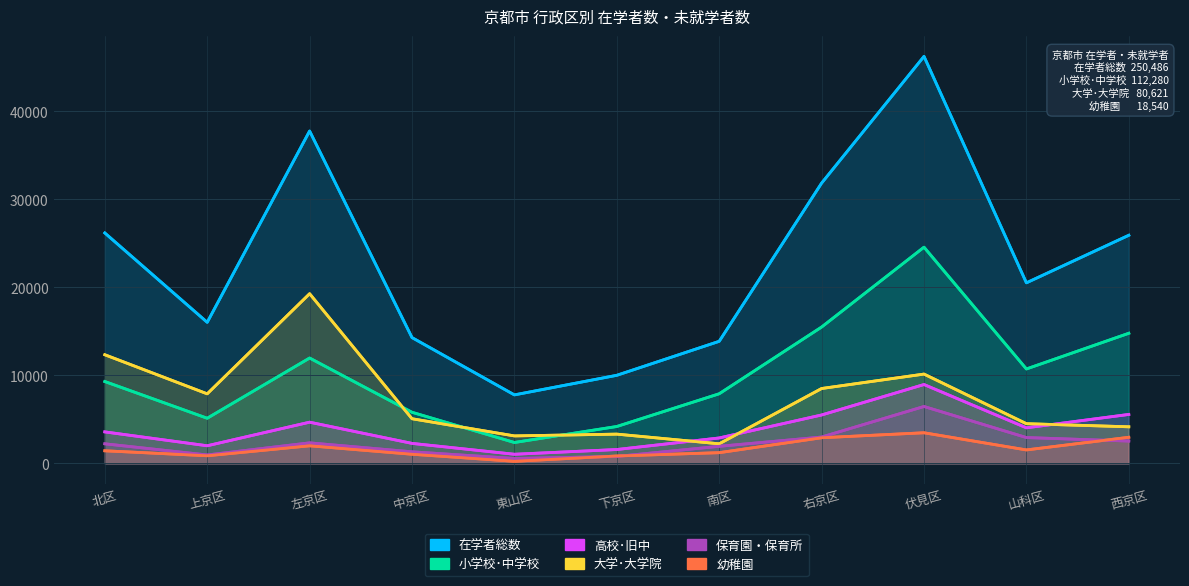

The value of 小学校･中学校 at 右京区 is 5511. True or false?

False